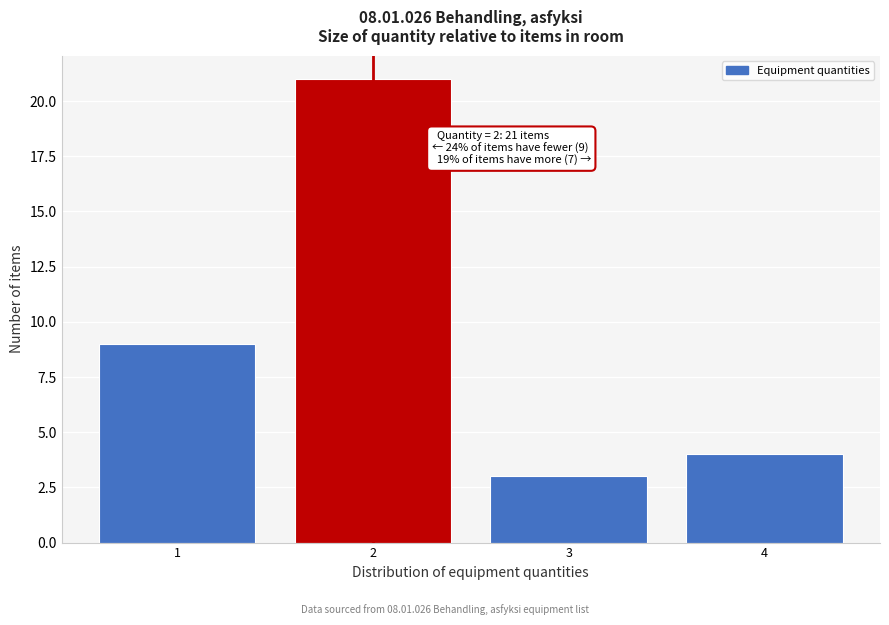

Which range on the x-axis has the tallest bar?

1.5 to 2.5